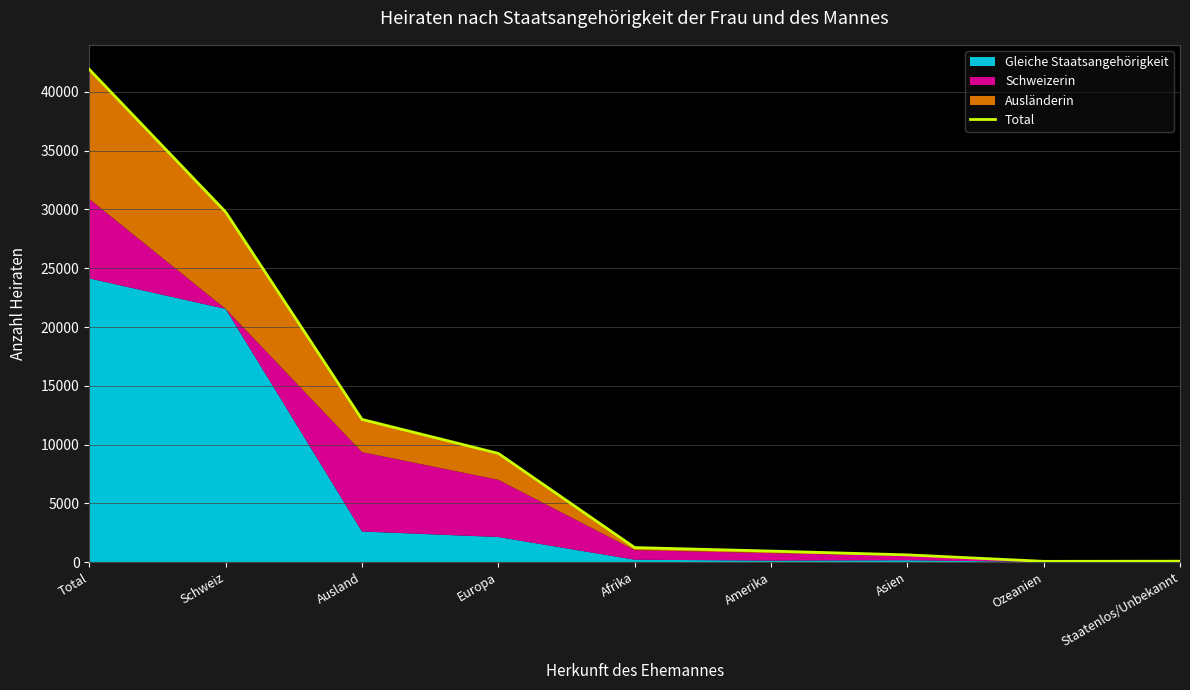

Reading left to right, list all the values displayed in this chart.

Total=41918	Schweiz=29783	Ausland=12135	Europa=9243	Afrika=1230	Amerika=930	Asien=607	Ozeanien=56	Staatenlos/Unbekannt=69